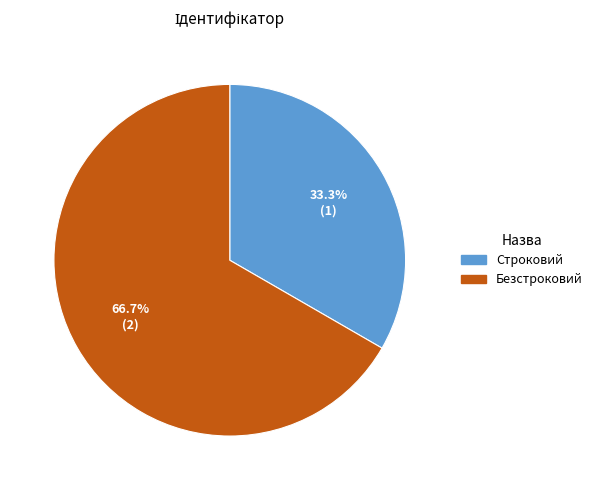

How many slices are in this pie chart?

2